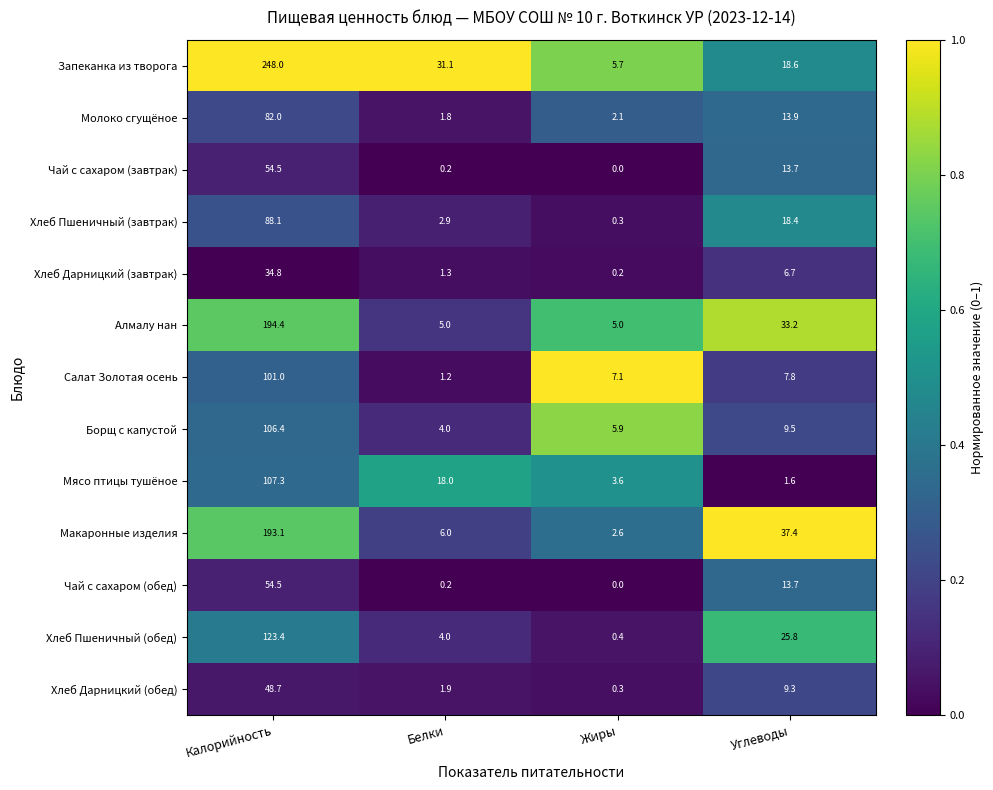

The value of Хлеб Дарницкий (обед) at Белки is 1.9. True or false?

True